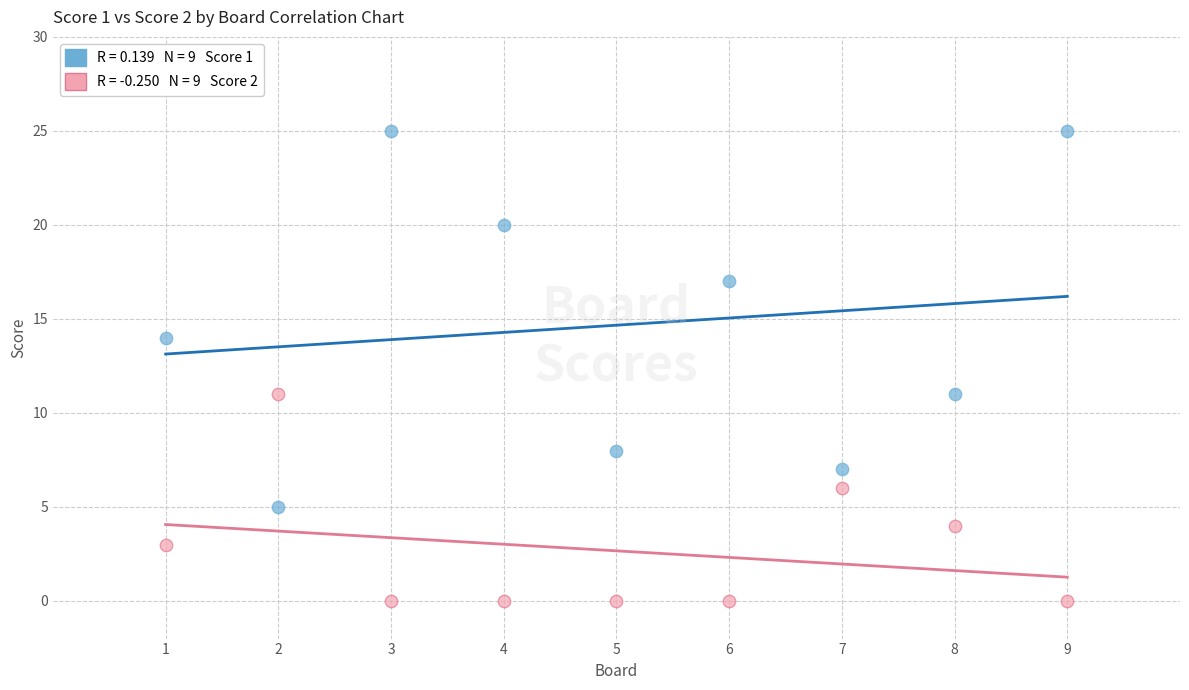

Across all data points, what is the range of X values (max minus min)?

8